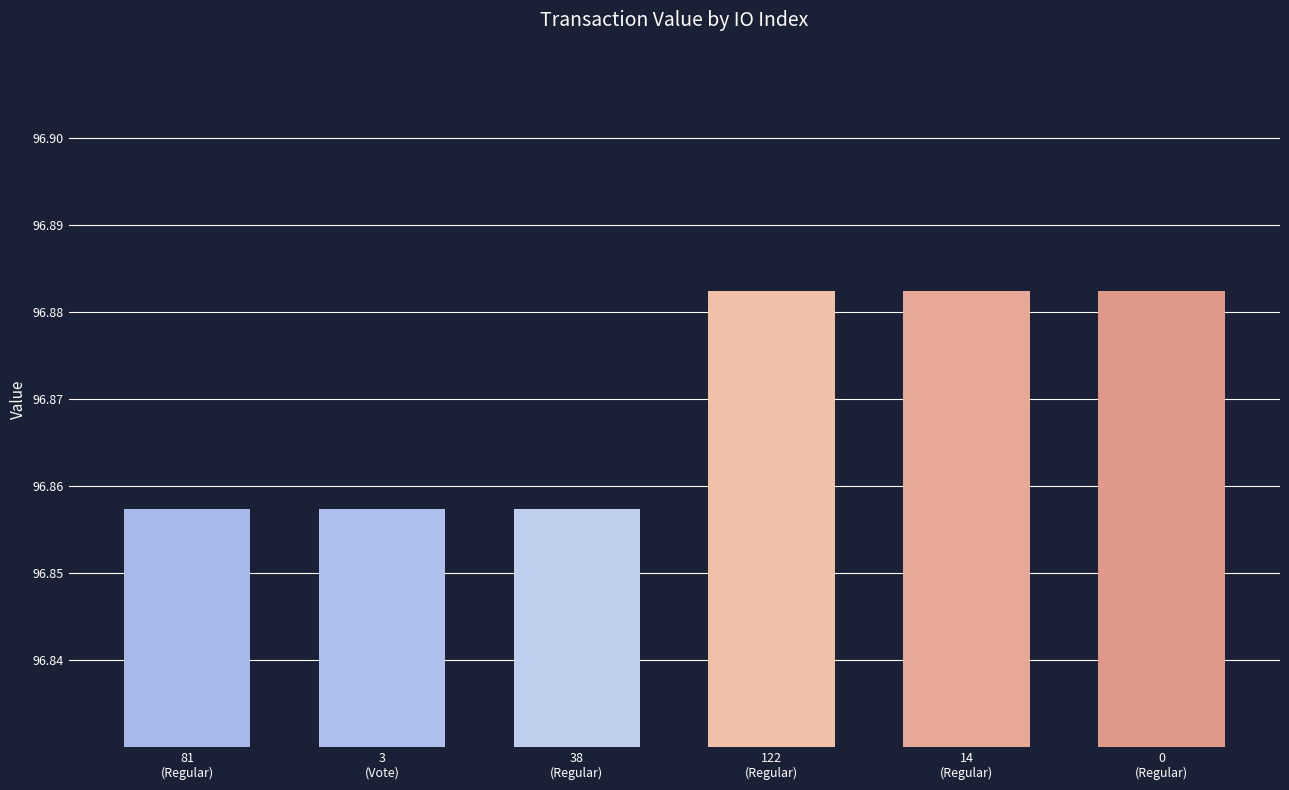

Is it true that the value at 81
(Regular) is 58.5?

False